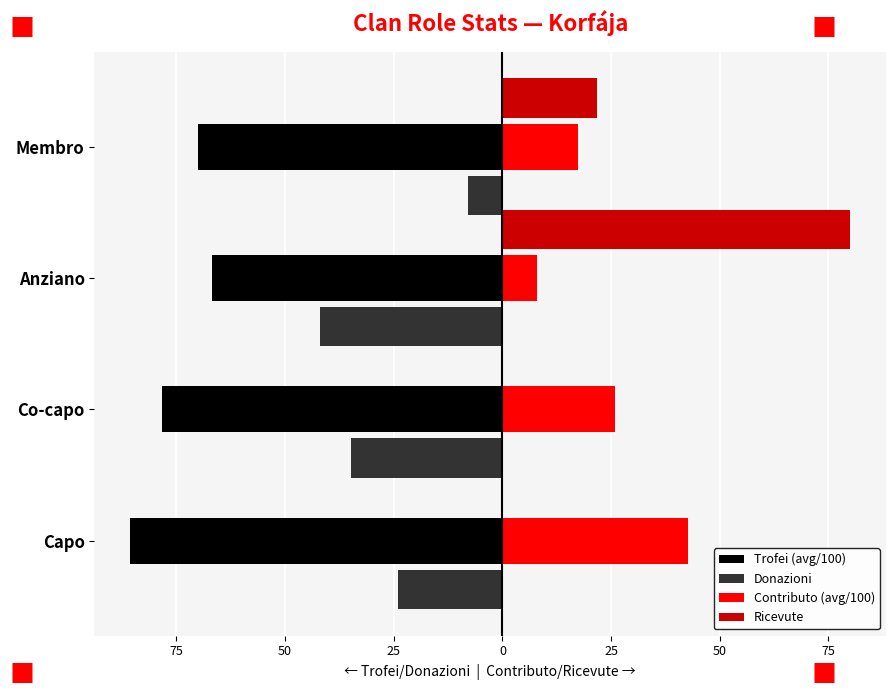

What are all the series names shown in the legend?

Trofei (avg/100), Donazioni, Contributo (avg/100), Ricevute